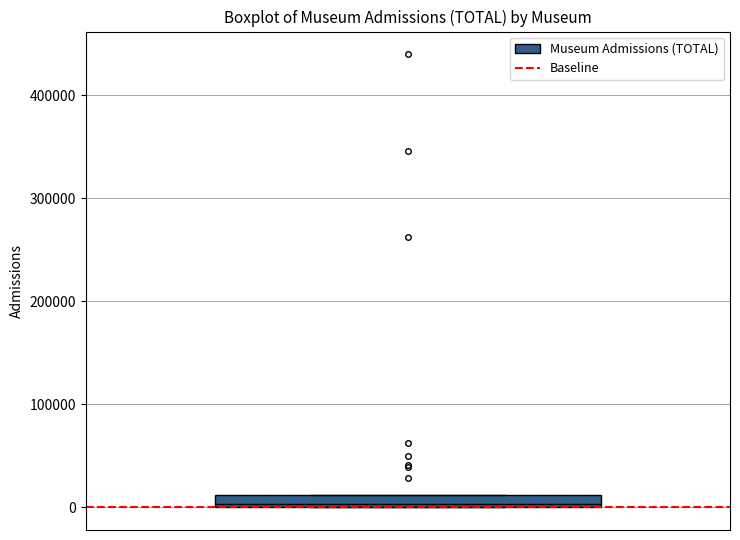

Where is the upper edge of the box on the y-axis? The values are not printed on the chart, so give them approximately, as read against the axis.

10000